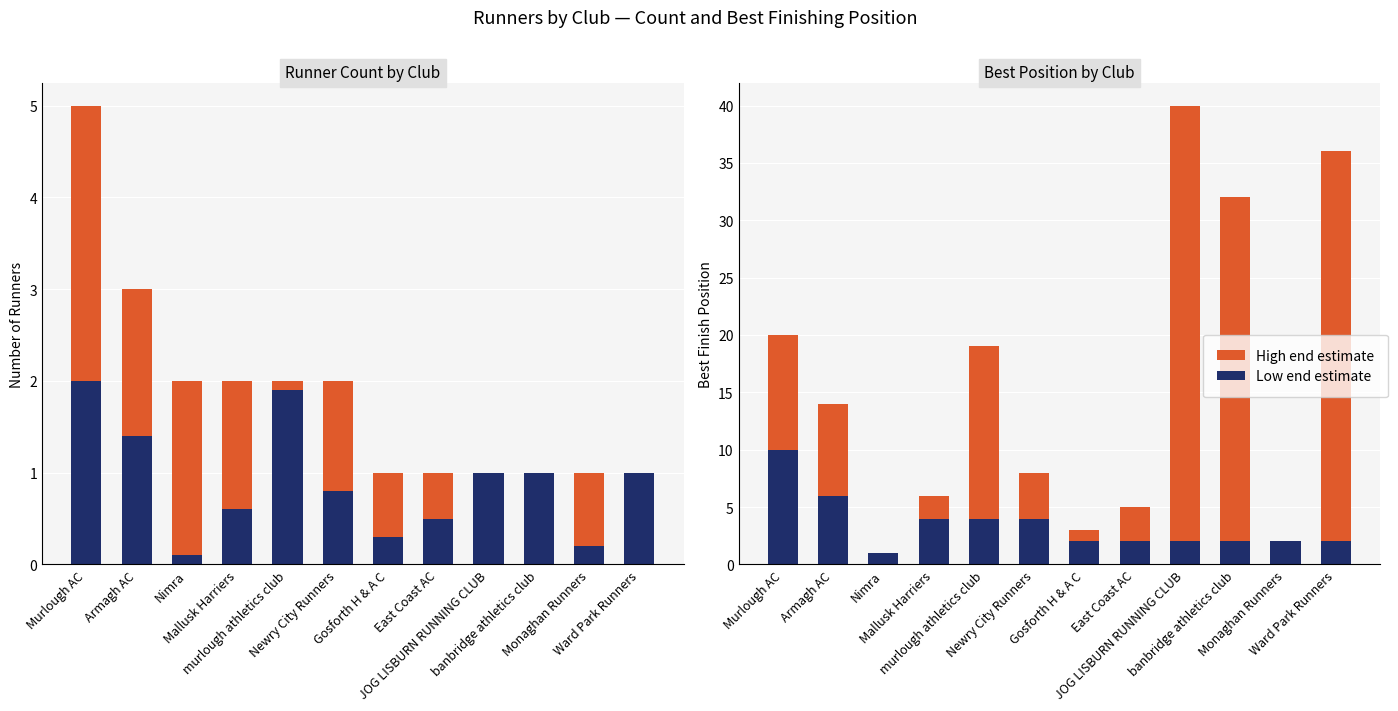

Is it true that Count equals 1.4 at banbridge athletics club?

False